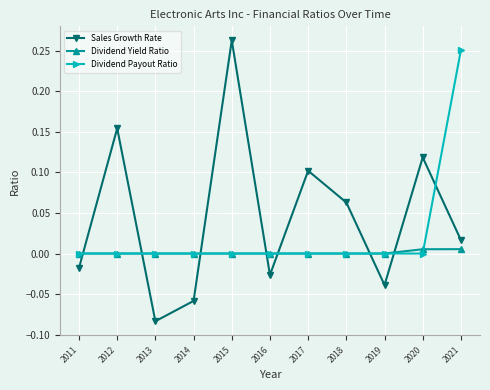

Count the number of data series in this chart.

3